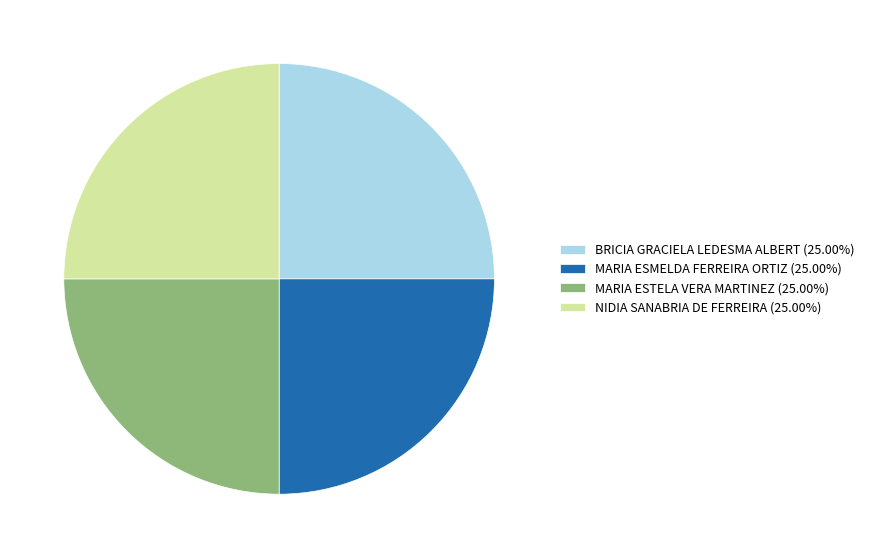

What is the ratio of the value at MARIA ESTELA VERA MARTINEZ (25.00%) to the value at NIDIA SANABRIA DE FERREIRA (25.00%)?

1.0